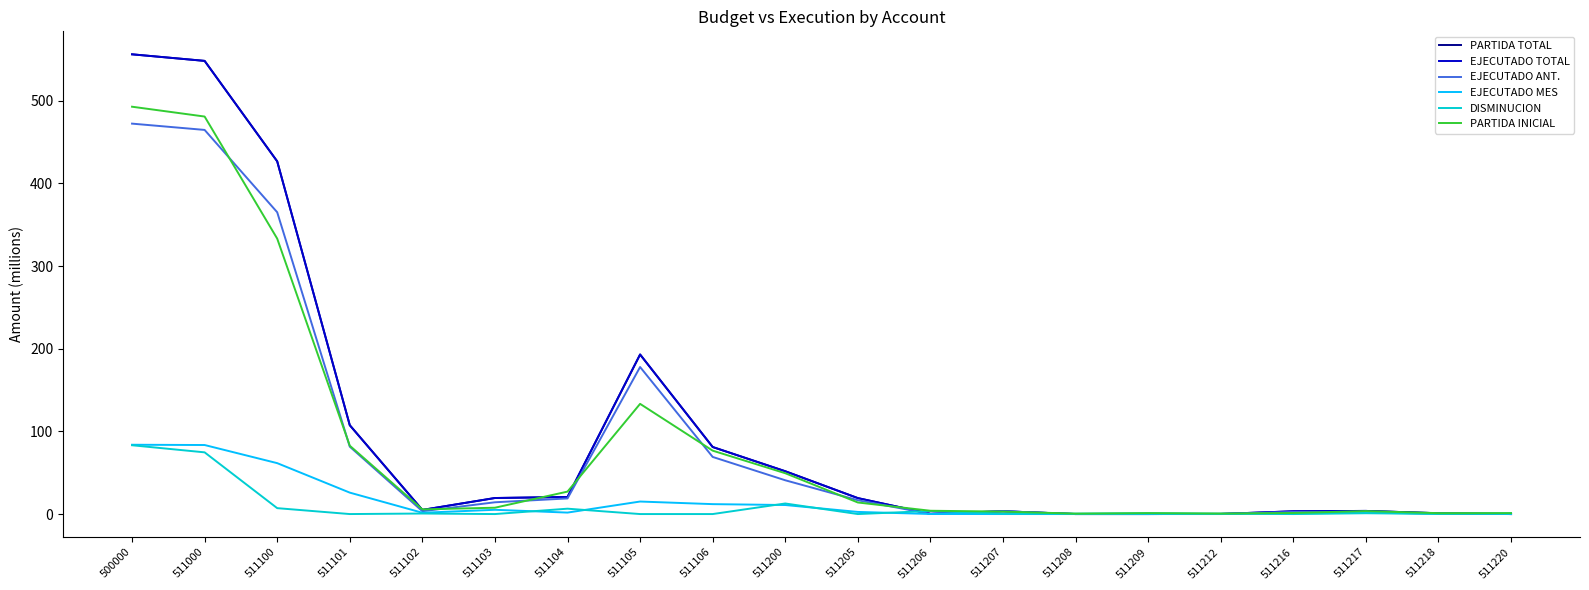

What are all the series names shown in the legend?

PARTIDA TOTAL, EJECUTADO TOTAL, EJECUTADO ANT., EJECUTADO MES, DISMINUCION, PARTIDA INICIAL